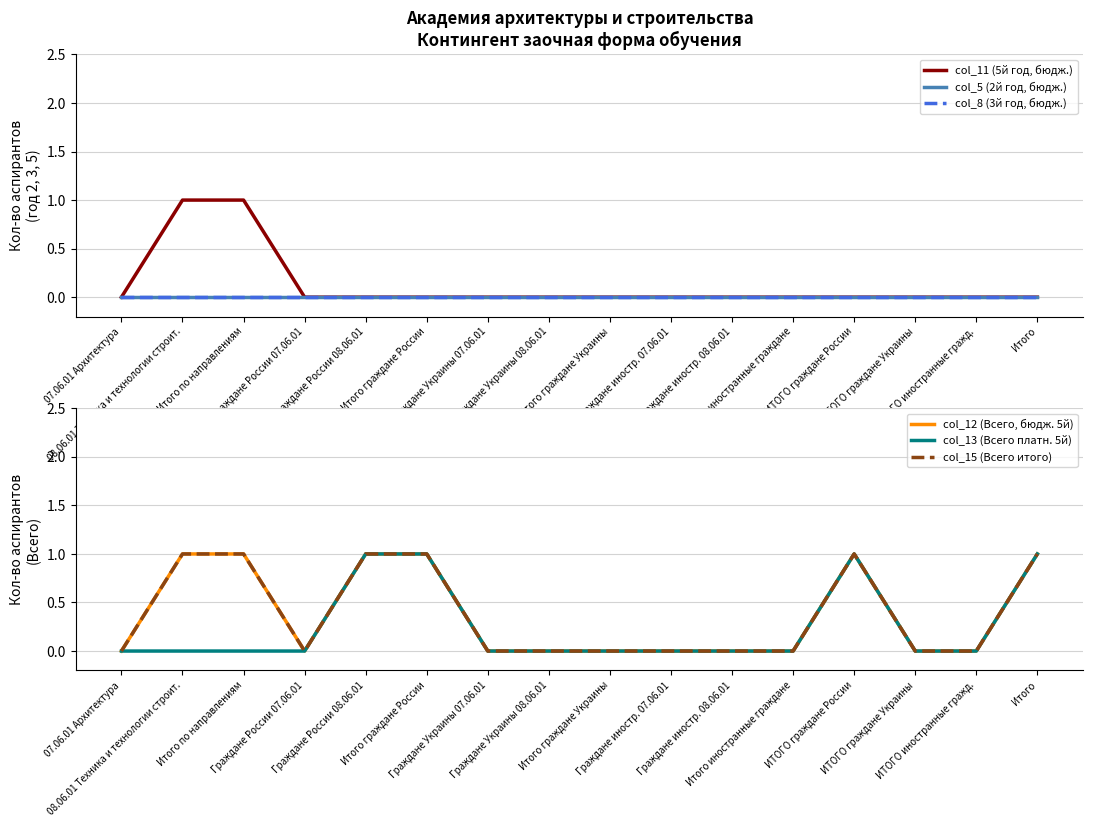

True or false: col_15 (Всего итого) and col_11 (5й год, бюдж.) cross at least once.

False